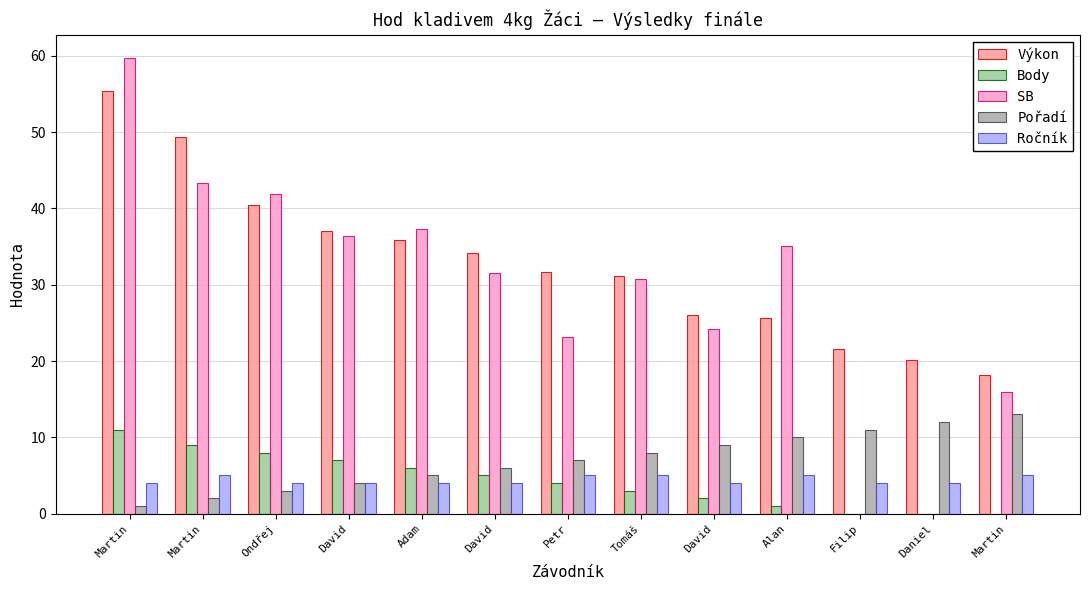

The Pořadí series shows 5.9 at David. True or false?

False